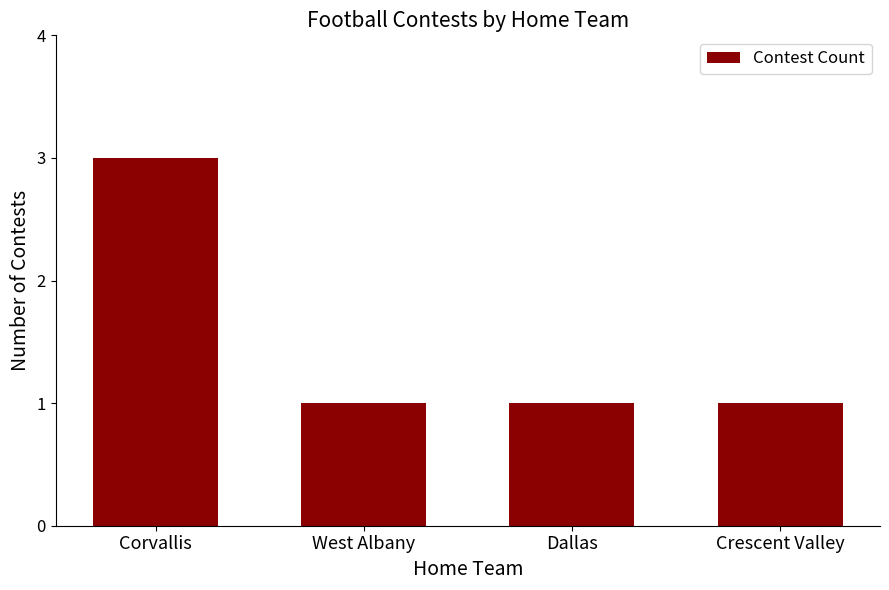

What is the sum of all values?

6